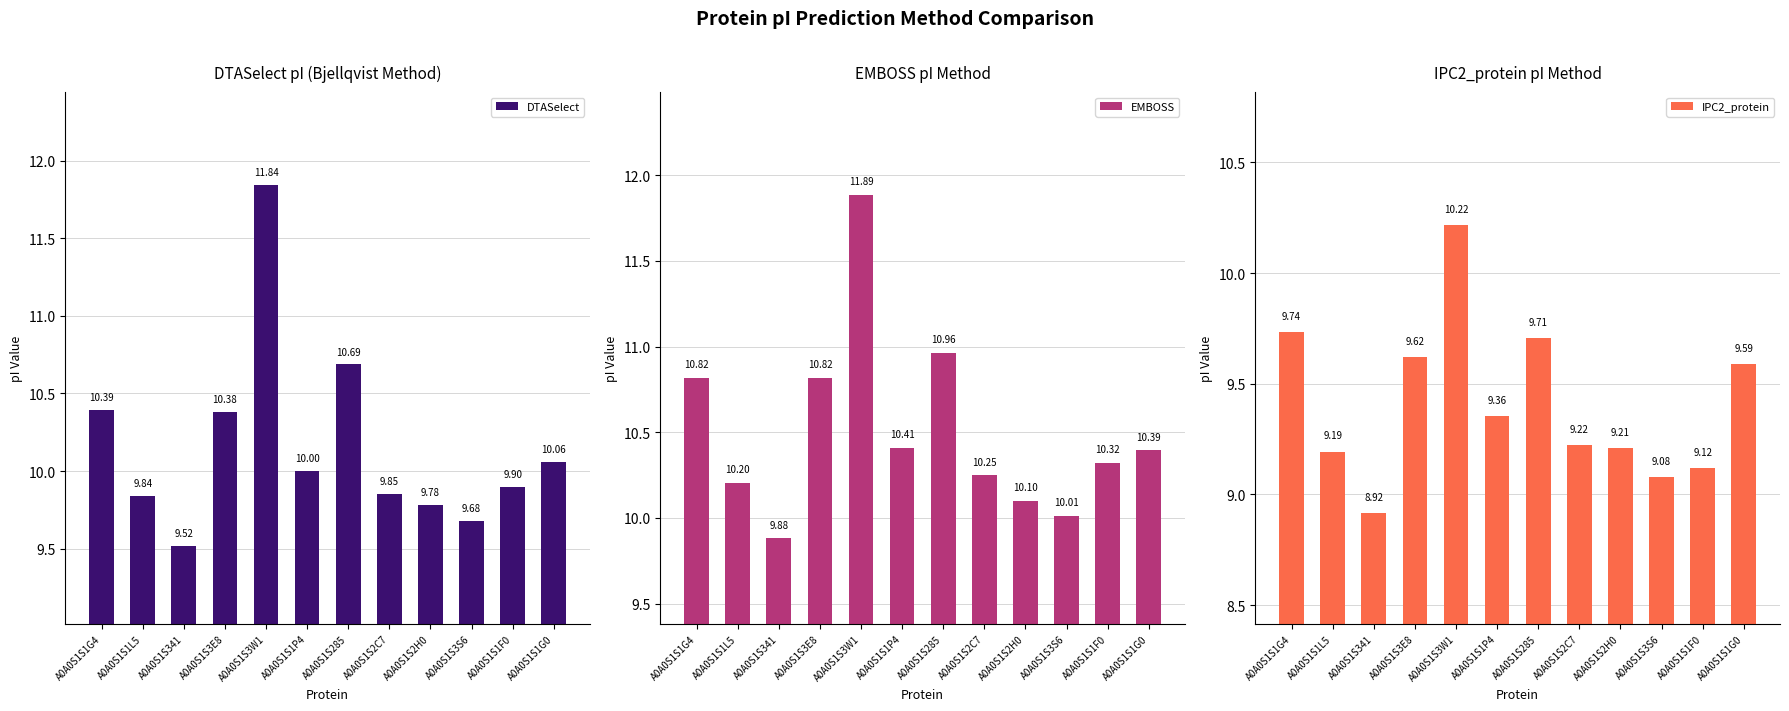

How many series are shown in this chart?

3